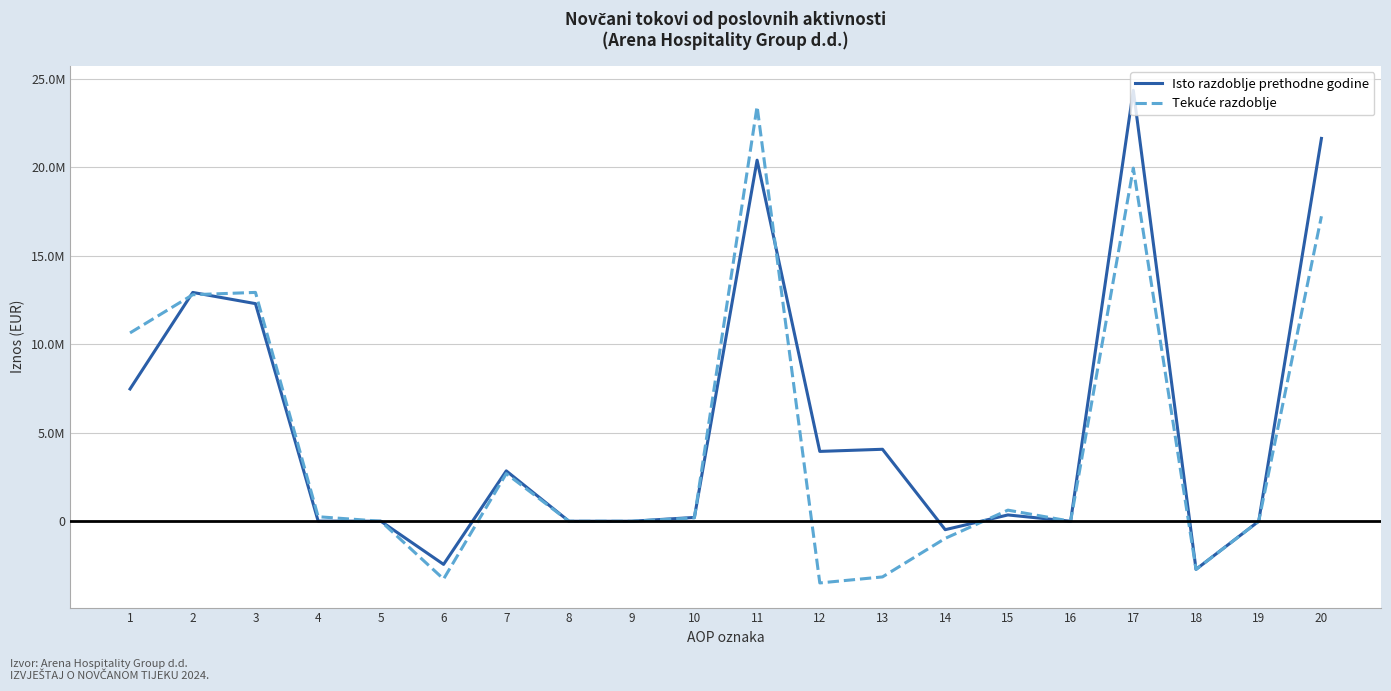

What is the value of the Isto razdoblje prethodne godine point at the 13th from the left?

4066573